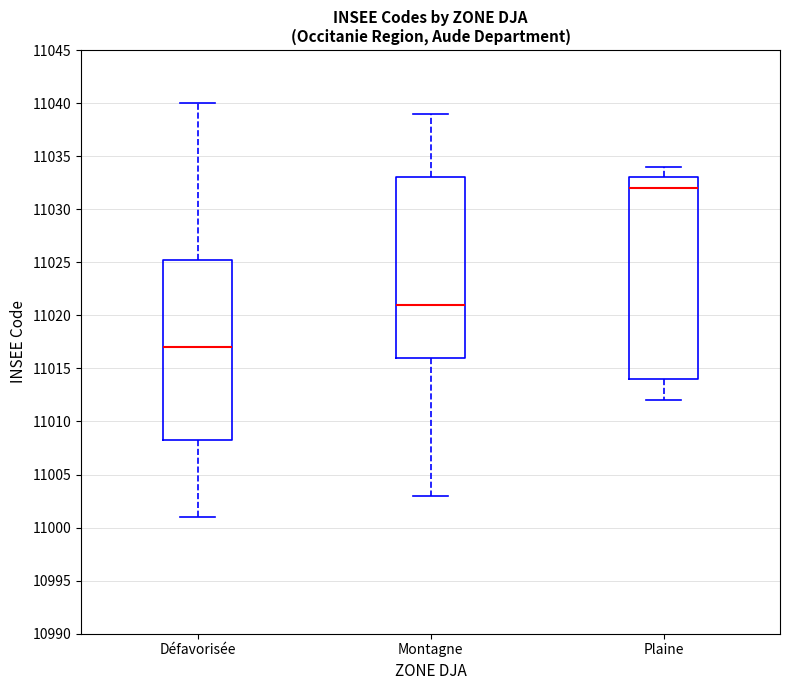

Reading left to right, transcribe this box plot: for each box, give where its median line is, the range the box spans, and where its two whiskers end, as read against the y-axis. The values are not printed on the chart, so give them approximately, as read against the axis.

Défavorisée: median 11017.0, box 11008.5 to 11025.5, whiskers 11001.0 to 11040.0
Montagne: median 11021.0, box 11016.0 to 11033.0, whiskers 11003.0 to 11039.0
Plaine: median 11032.0, box 11014.0 to 11033.0, whiskers 11012.0 to 11034.0